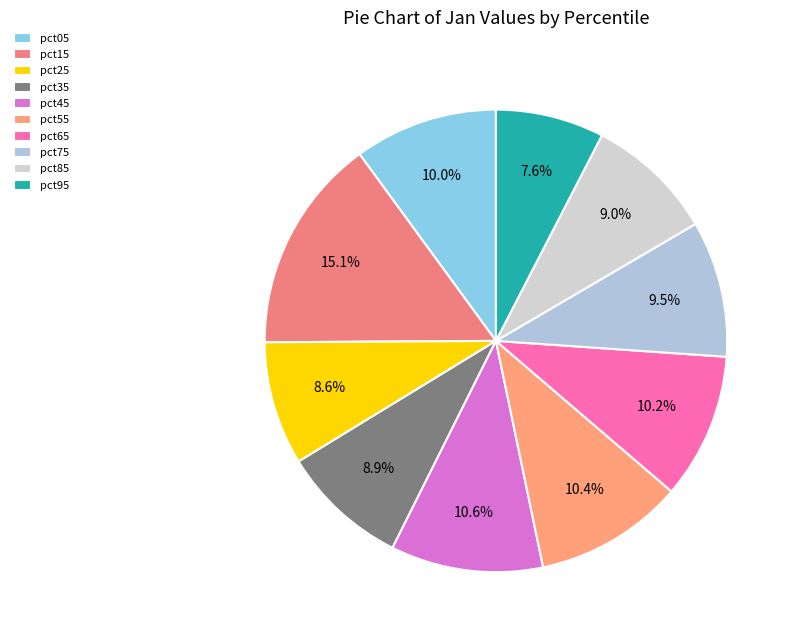

How many slices are in this pie chart?

10